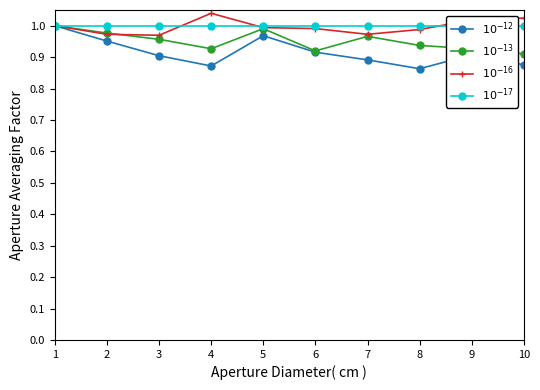

At which category does the chart reach its minimum across all series?

8